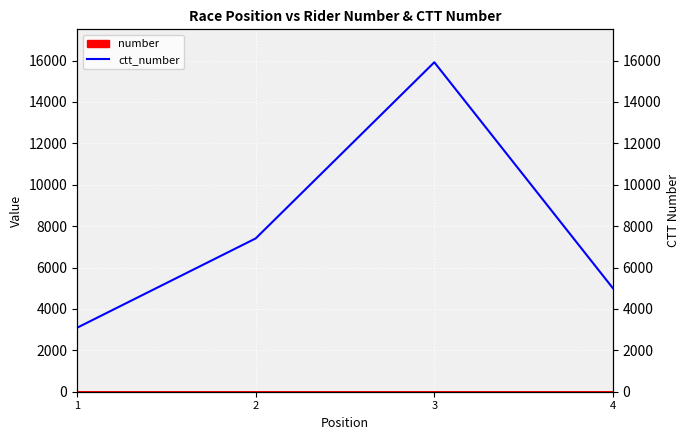

Reading right to left, transcribe all the data shown in this chart.

4=4996	3=15915	2=7405	1=3089